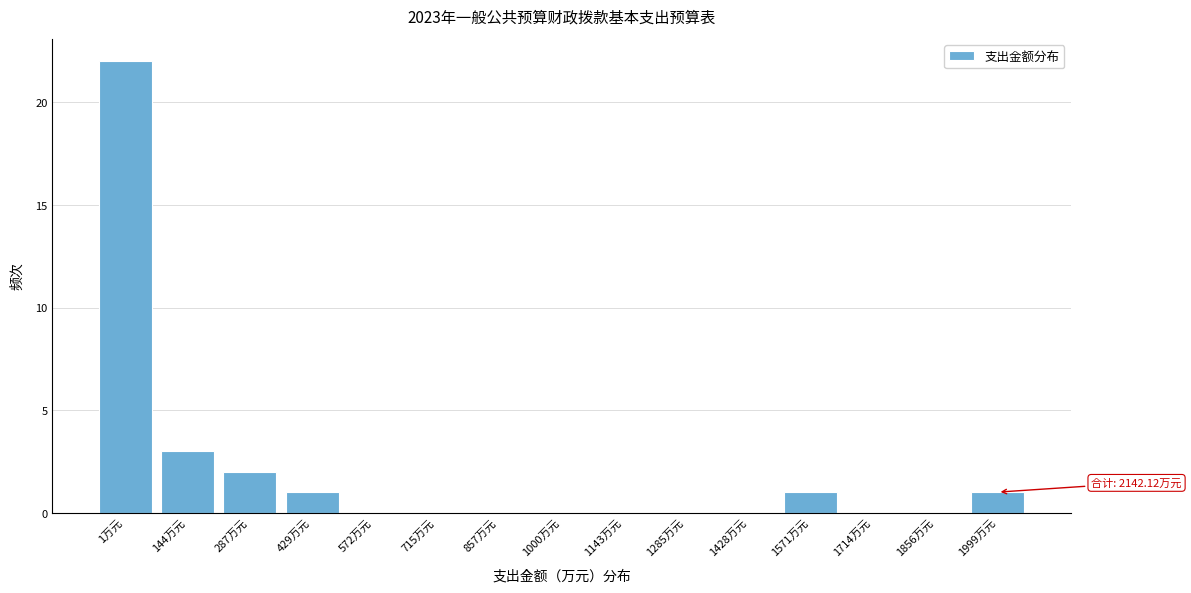

Reading left to right, list all the values displayed in this chart.

1万元=22	144万元=3	287万元=2	429万元=1	572万元=0	715万元=0	857万元=0	1000万元=0	1143万元=0	1285万元=0	1428万元=0	1571万元=1	1714万元=0	1856万元=0	1999万元=1